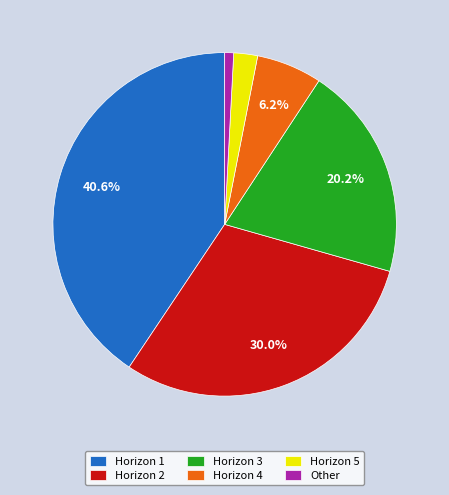

What portion of the pie excludes Horizon 1?

59.4%